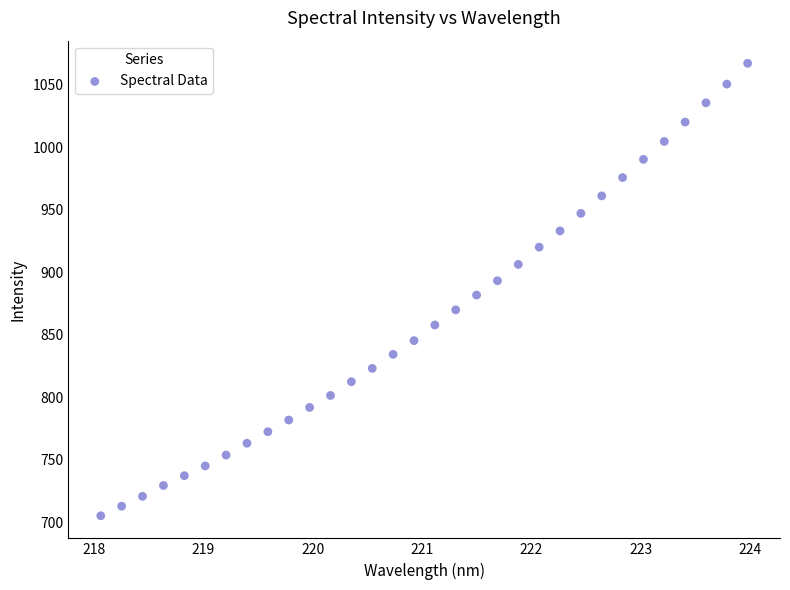

What is the range of X values (max minus min)?

5.9